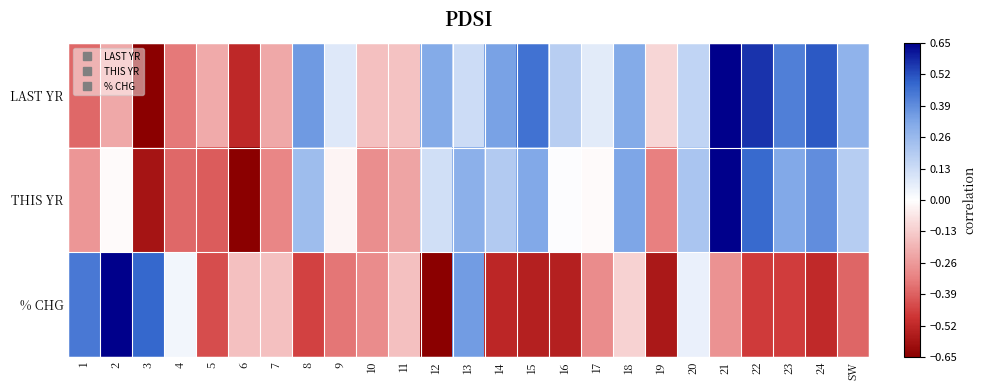

How many series are shown in this chart?

3